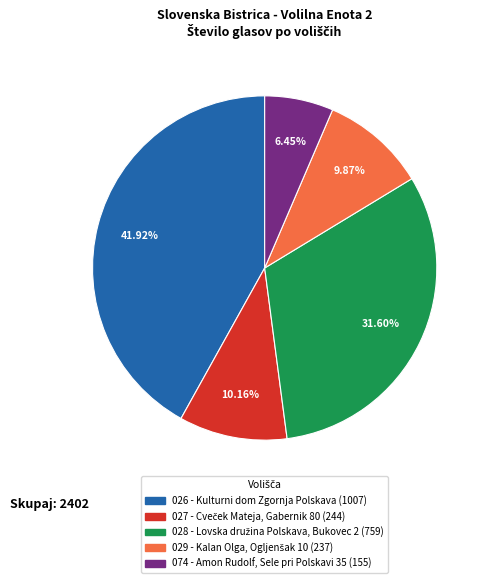

True or false: 074 - Amon Rudolf, Sele pri Polskavi 35 accounts for 6% of the total.

True